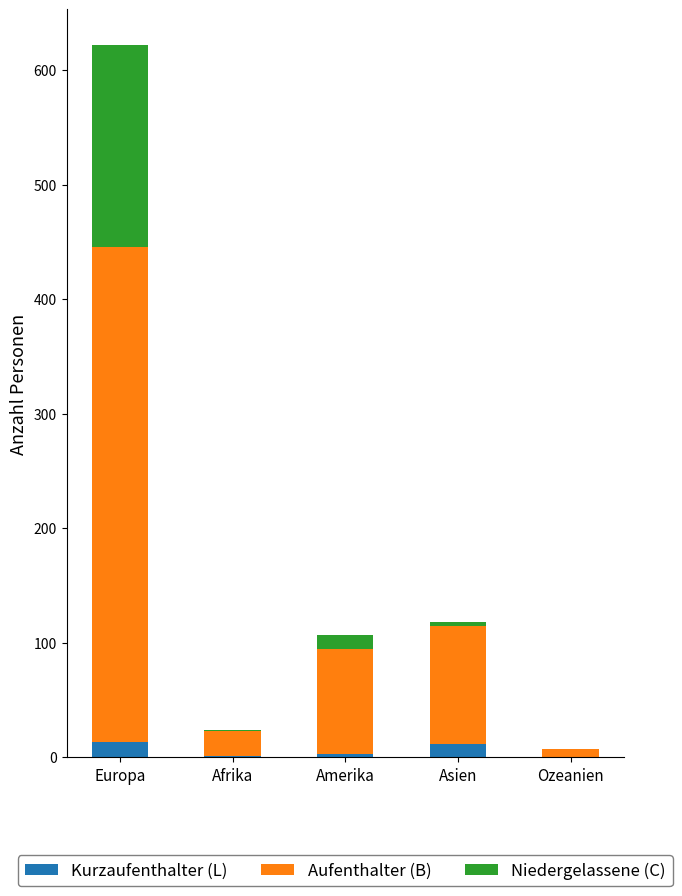

Are the bars horizontal?

No